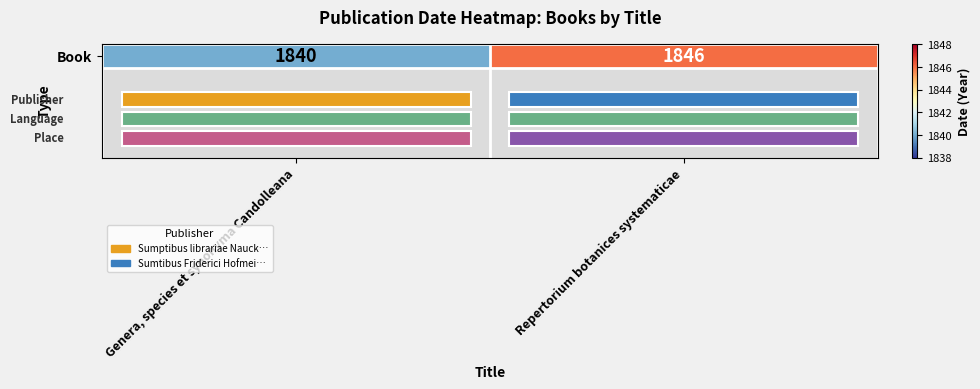

What is the sum of the values at Genera, species et synonyma Candolleana and Repertorium botanices systematicae?

3686